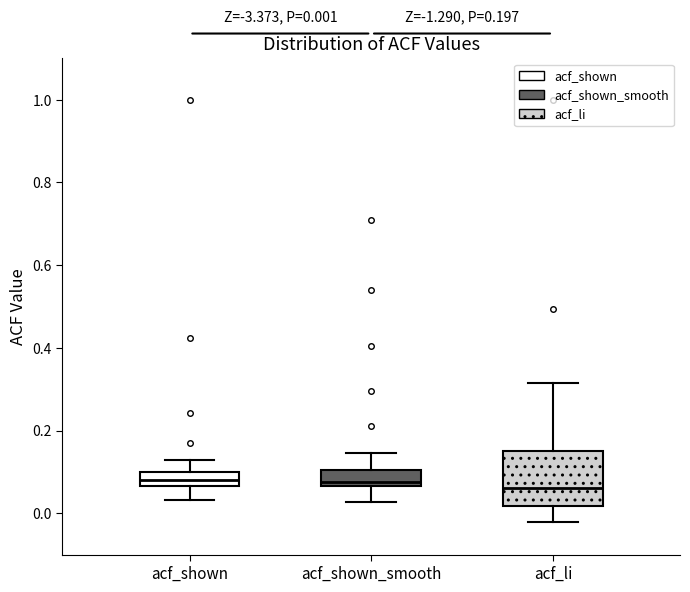

Which box is the tallest, from its lower edge to its upper edge?

acf_li